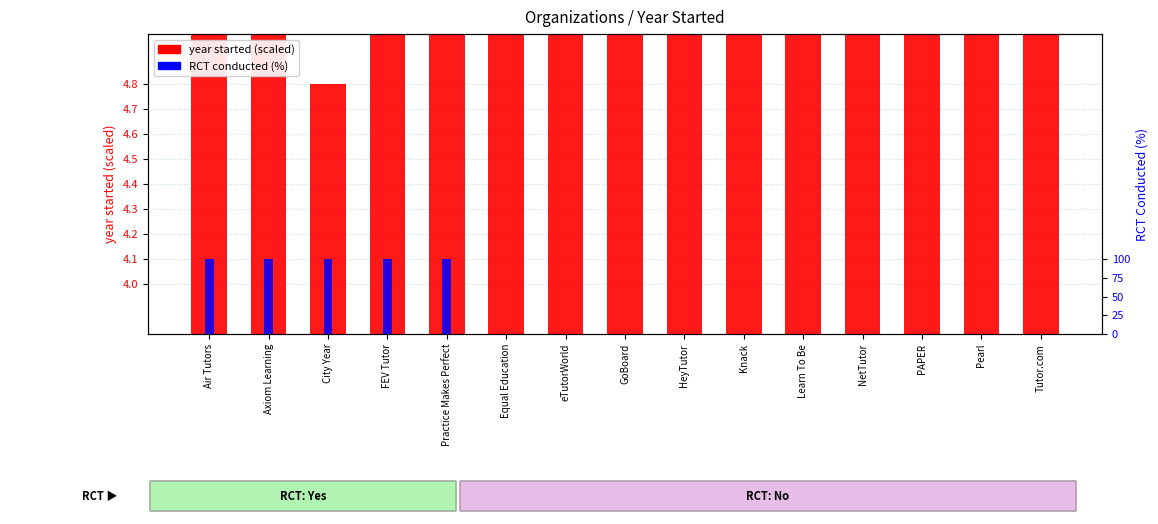

The RCT conducted (%) series shows 100.0 at Practice Makes Perfect. True or false?

True